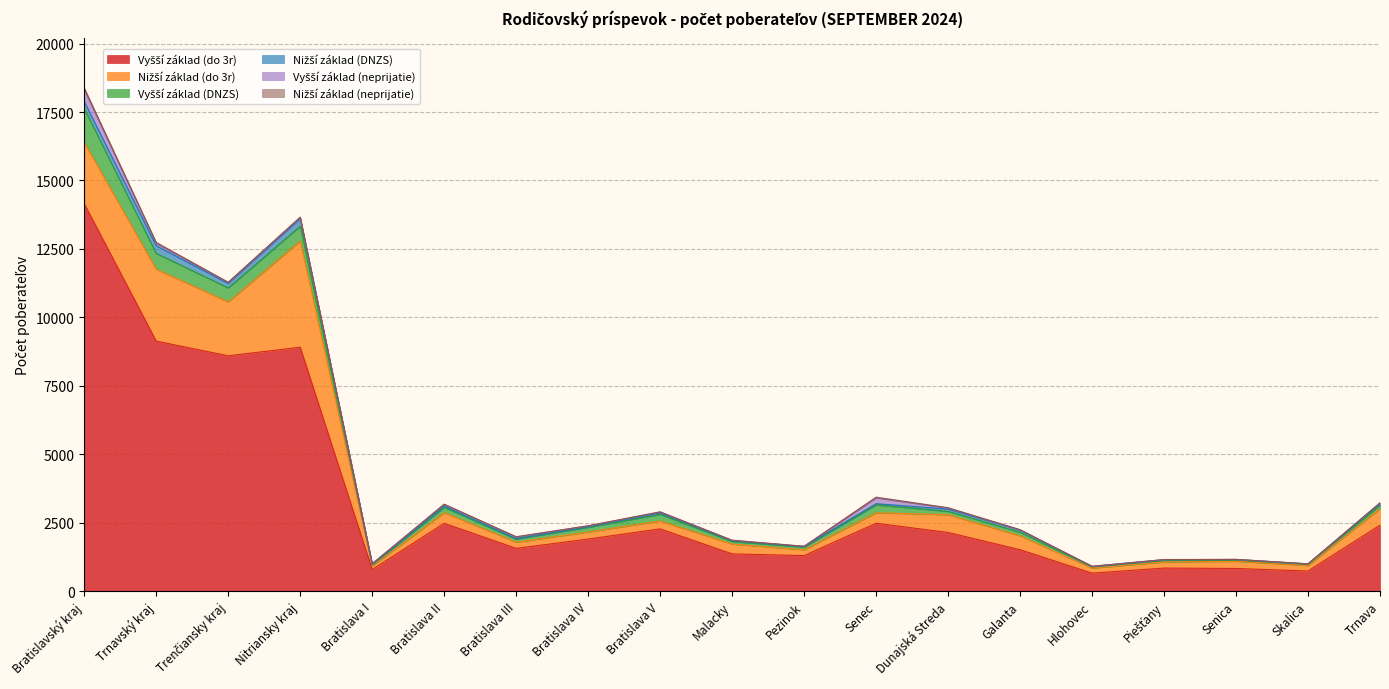

At which category does Vyšší základ (do 3r) reach its first local valley?

Trenčiansky kraj